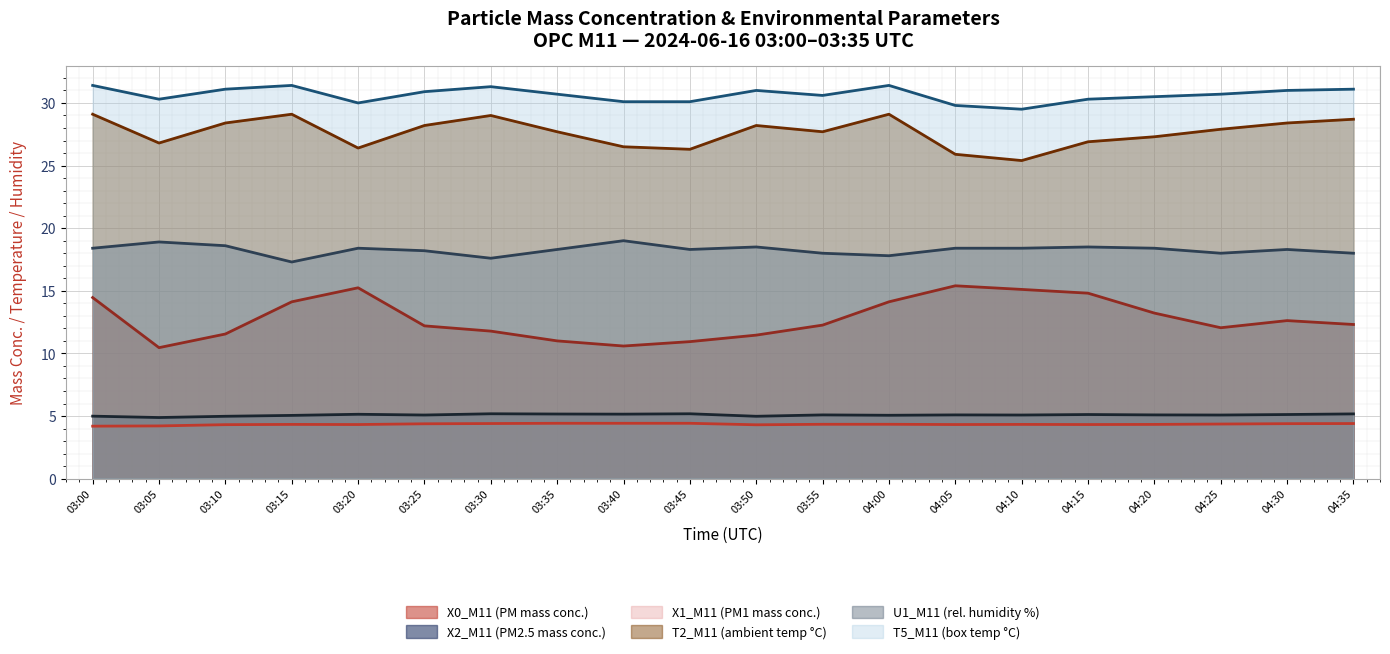

Which label corresponds to the smallest value in the chart?

03:00